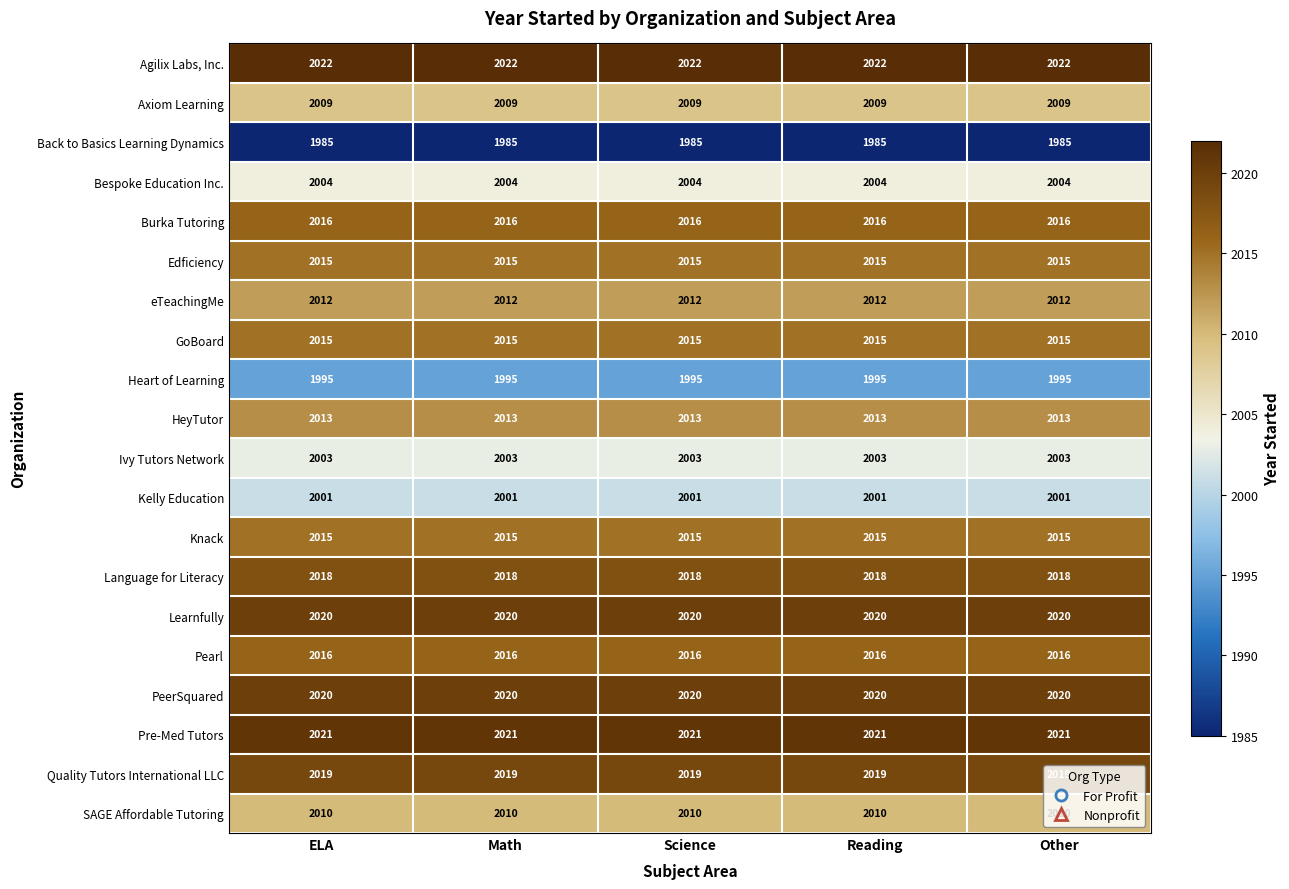

What is the total value across all series at ELA?

40229